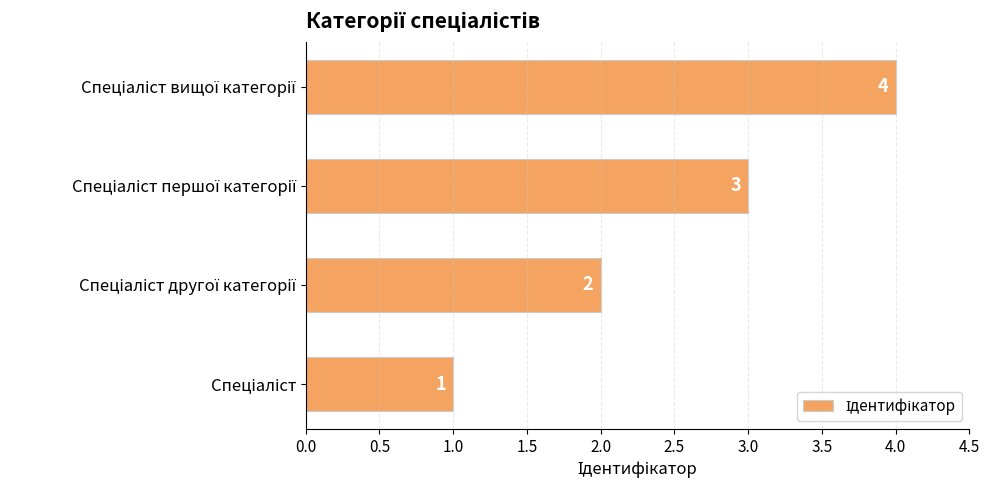

What is the sum of all values?

10